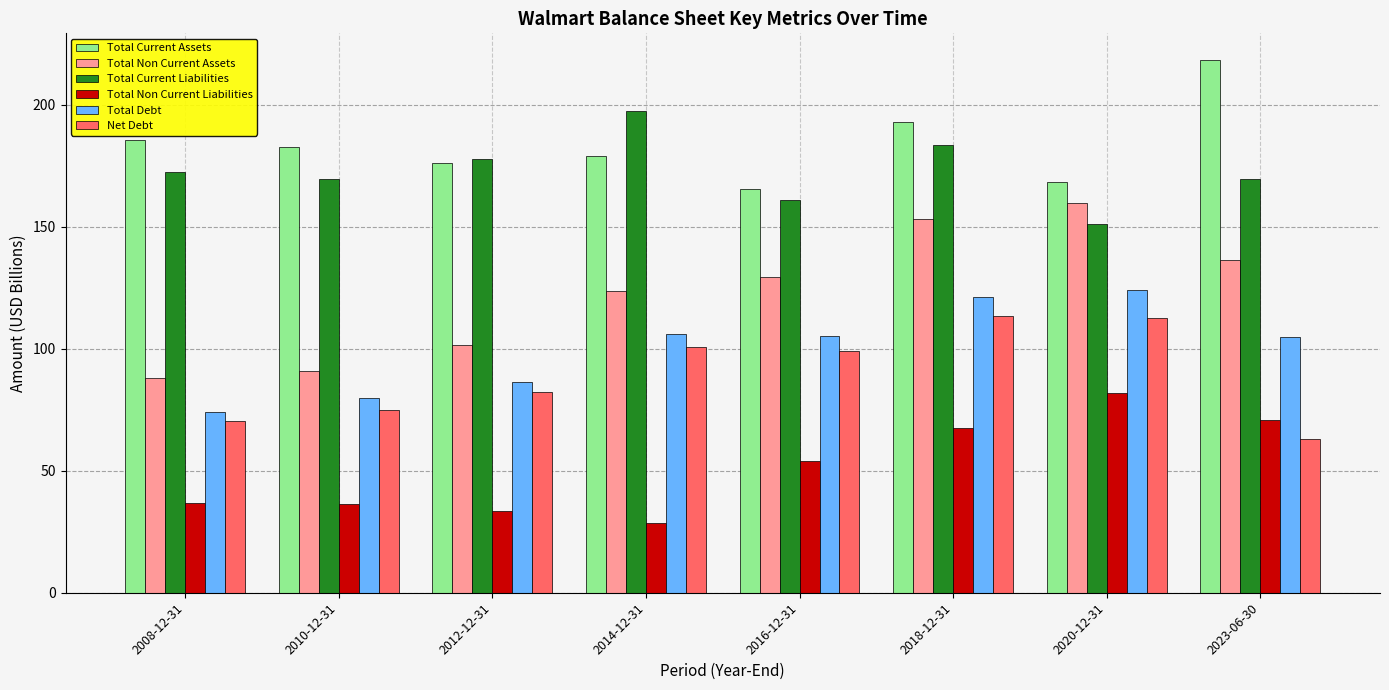

True or false: Total Non Current Liabilities has a value of 36.7 at 2008-12-31.

True